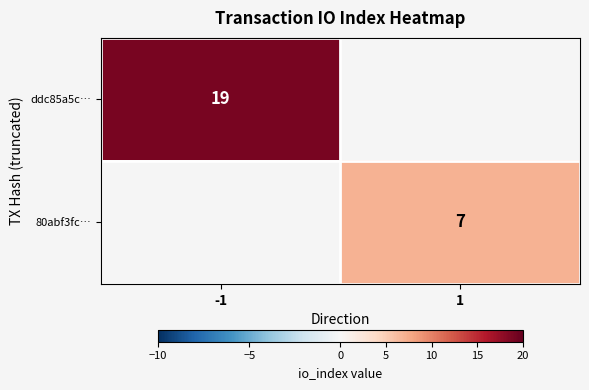

What is the difference between the highest and lowest values at 1?

7